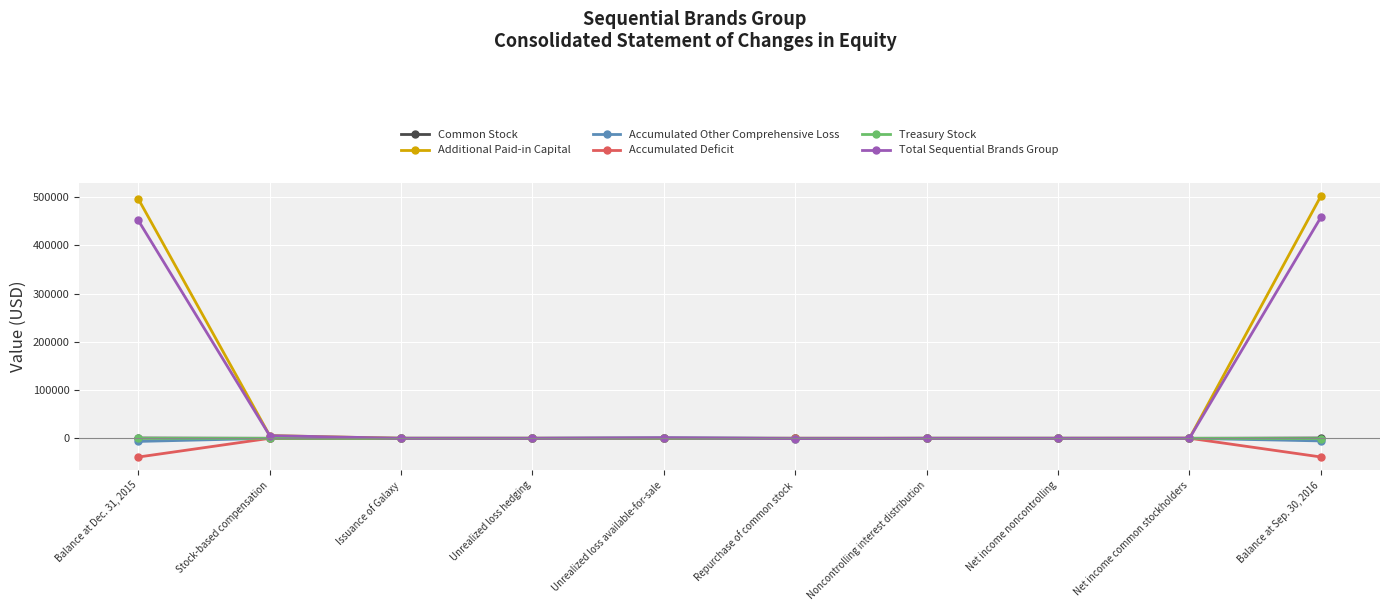

Which series has the widest spread of values?

Additional Paid-in Capital